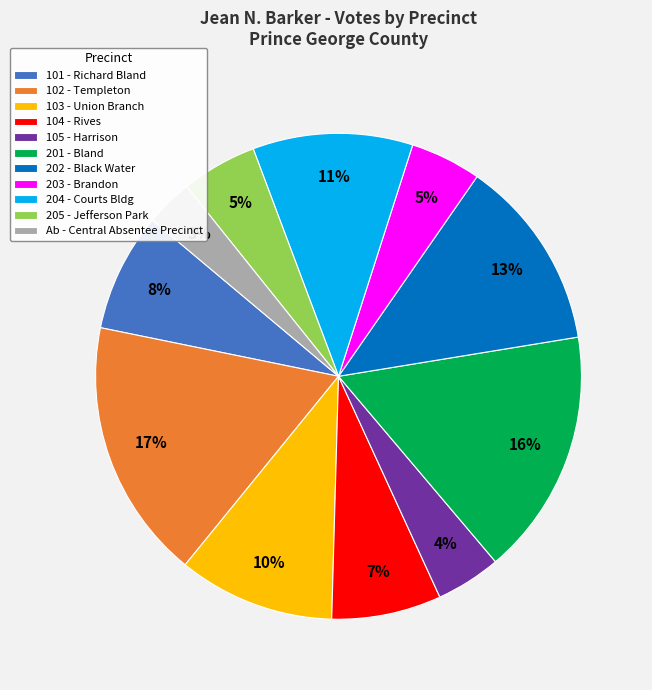

To the nearest percent, what is the average slice percentage?

9%